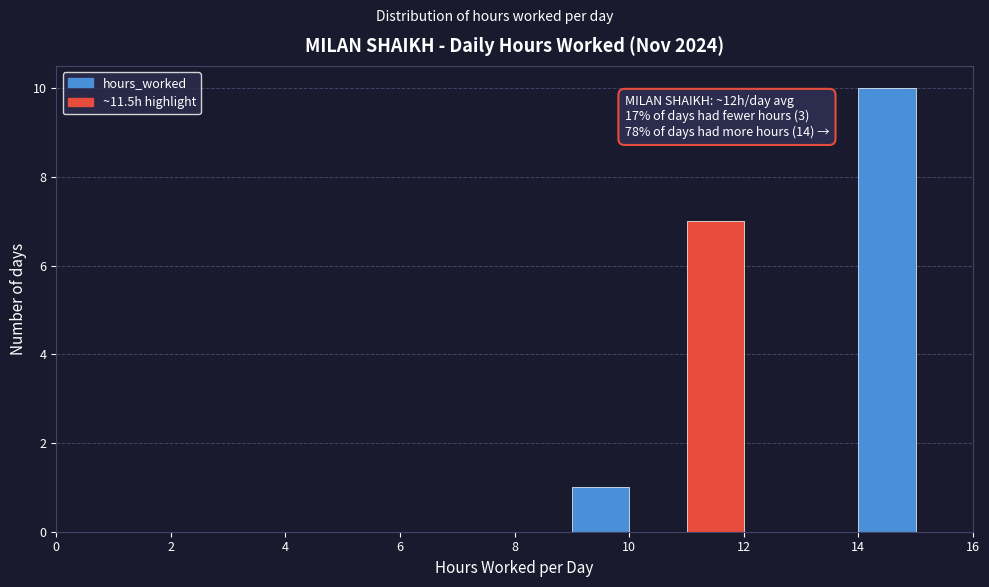

Which range on the x-axis has the tallest bar?

14 to 15